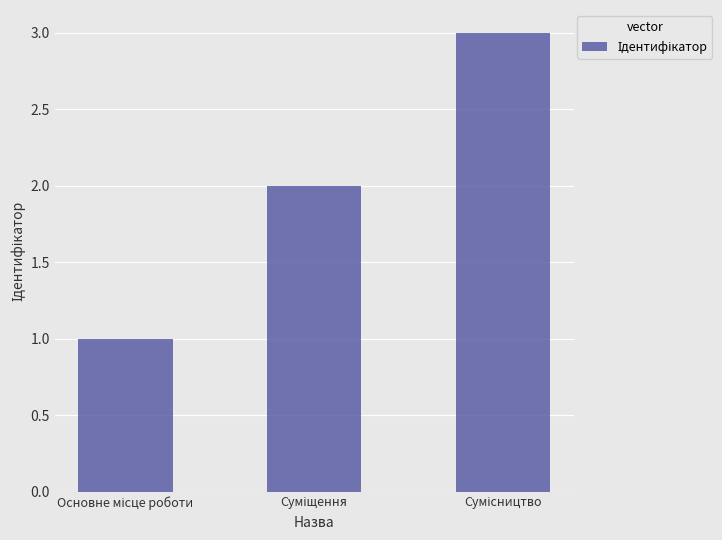

How many distinct data groups are displayed?

1